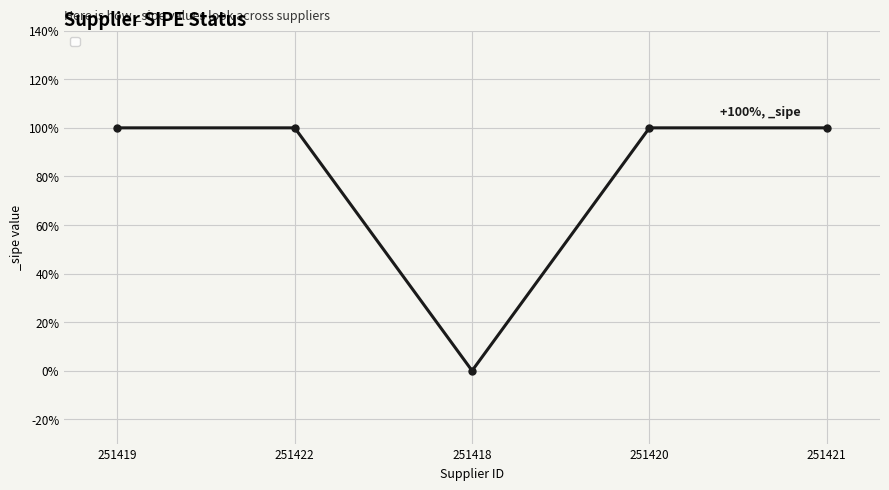

Is this an area chart (filled region under the line)?

No